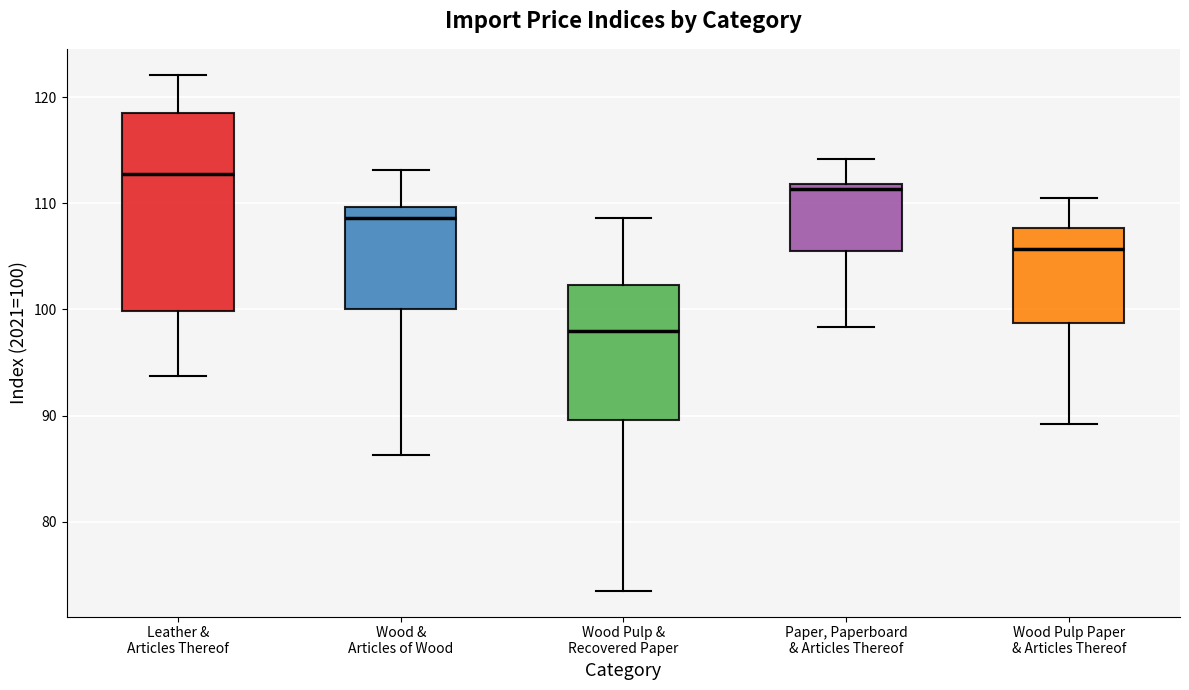

Comparing the boxes themselves (not the whiskers), which one is the tallest?

Leather & Articles Thereof